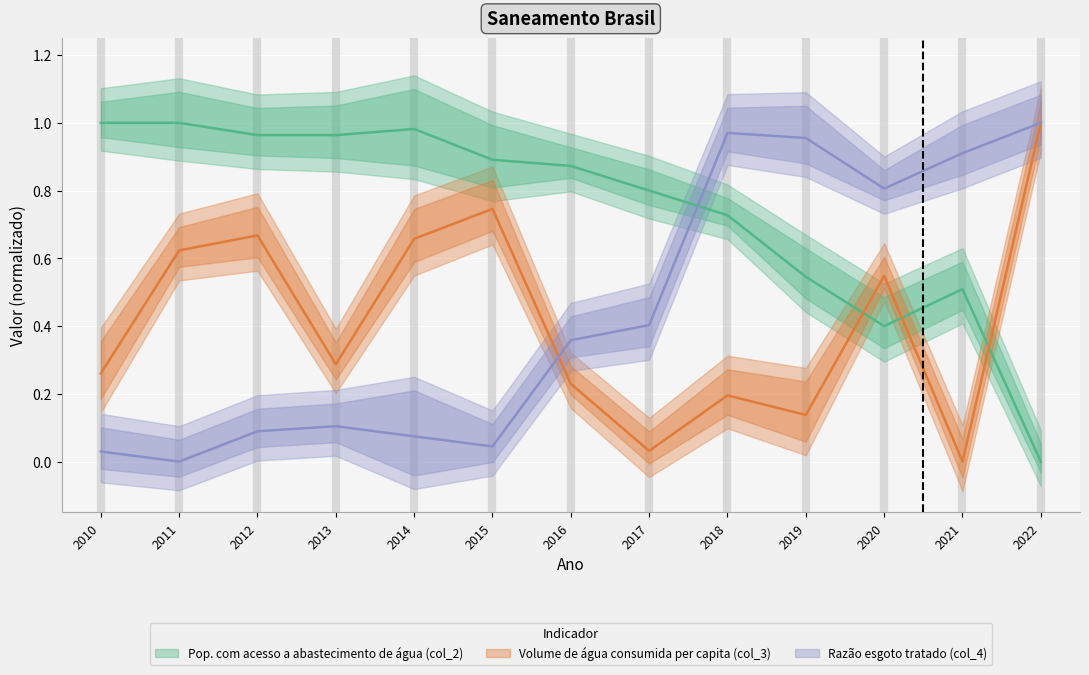

How many series are shown in this chart?

3